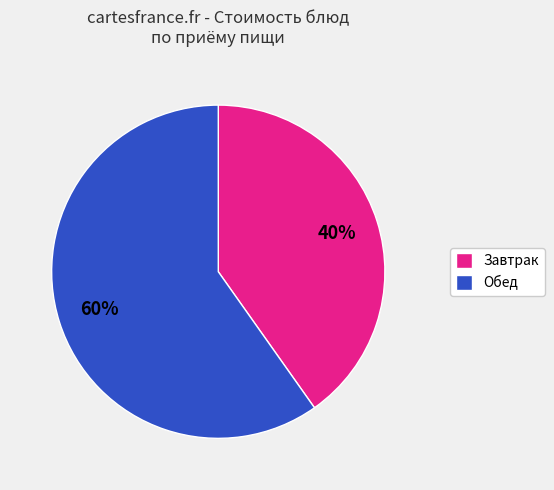

To the nearest percent, what is the combined percentage of Завтрак and Обед?

100%